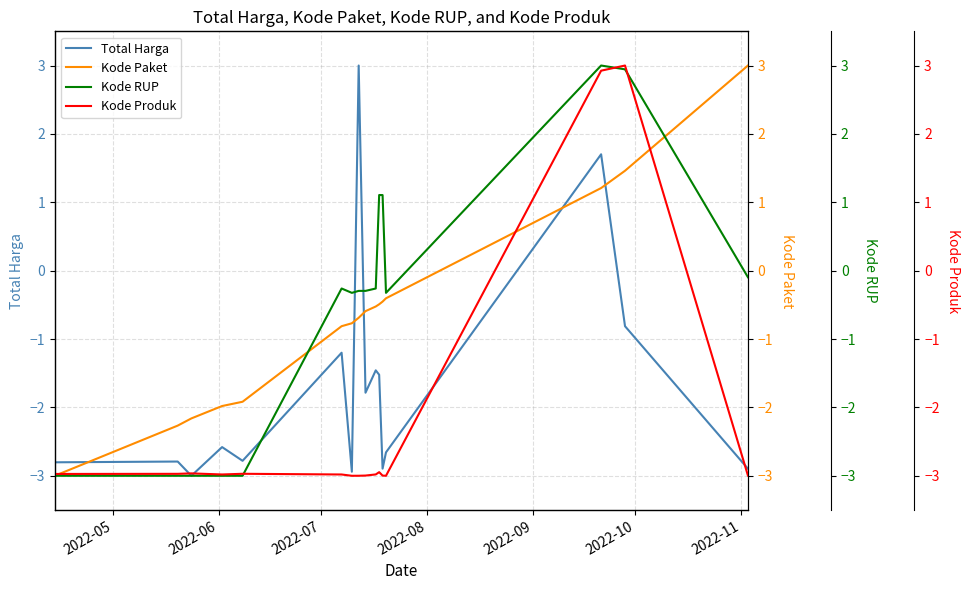

What is the minimum value for Total Harga?

-3.0